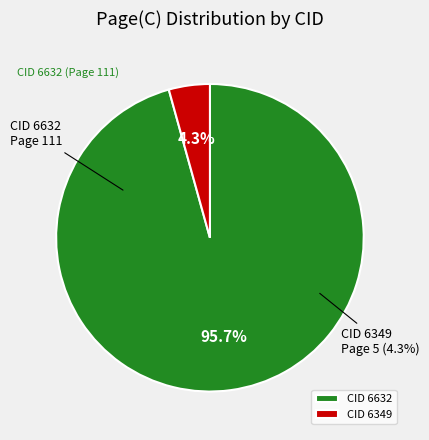

What is the smallest slice in the pie chart?

CID 6349